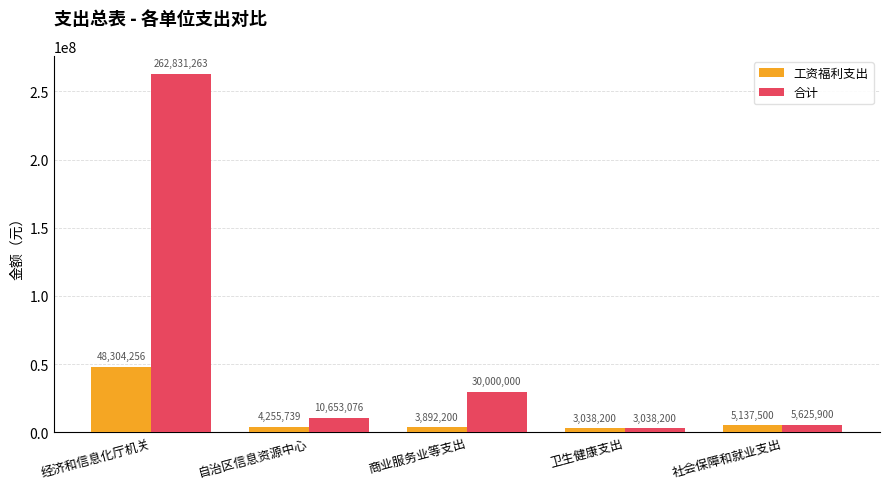

What is the difference between the maximum and minimum values in the 合计 series?

259793063.0